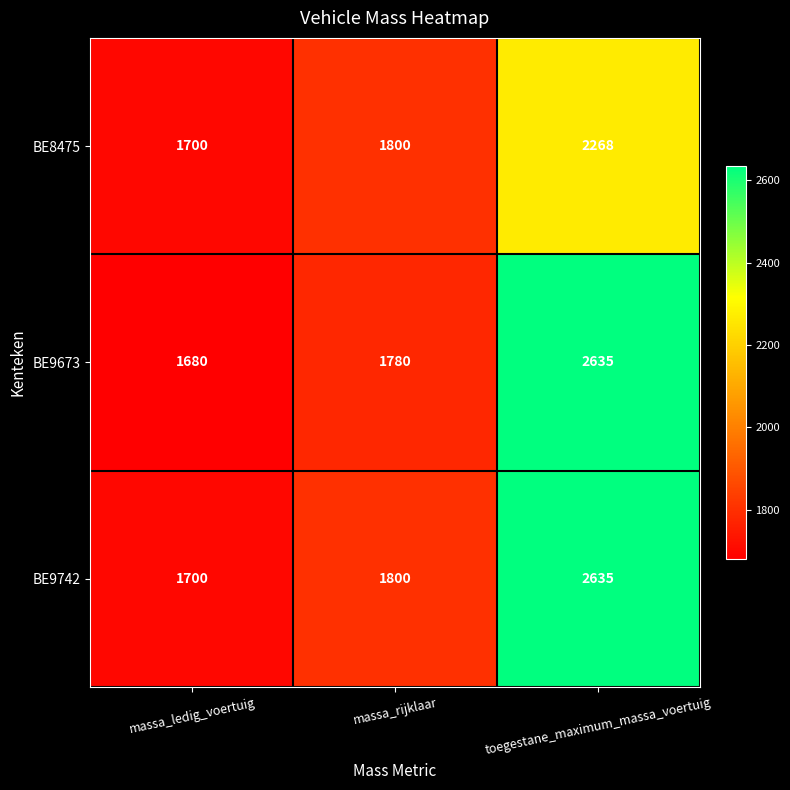

Is it true that BE9673 equals 889 at massa_rijklaar?

False